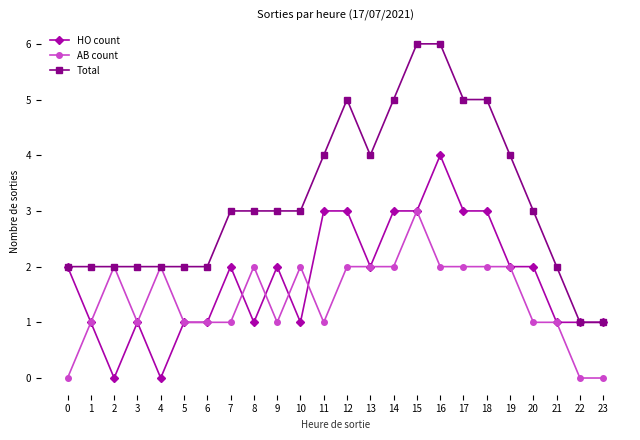

What is the total value across all series at 7?

6